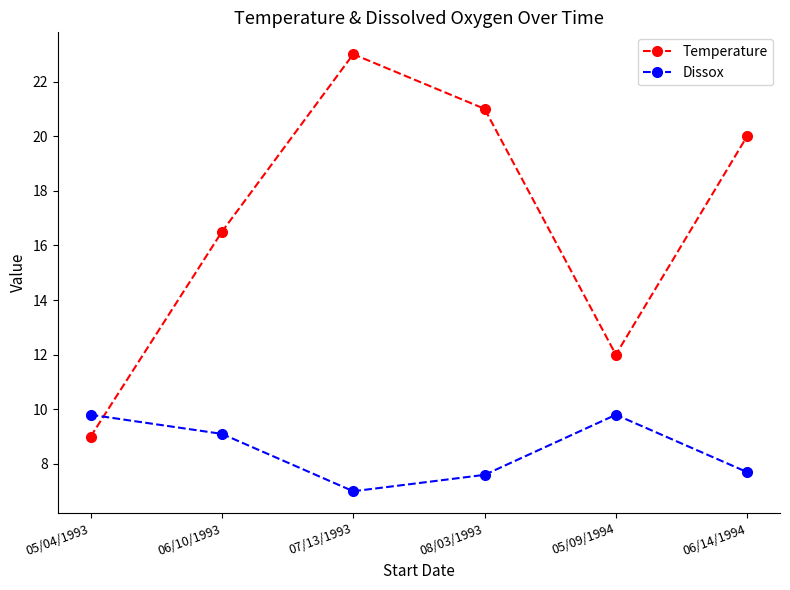

Does the chart have visible grid lines?

No